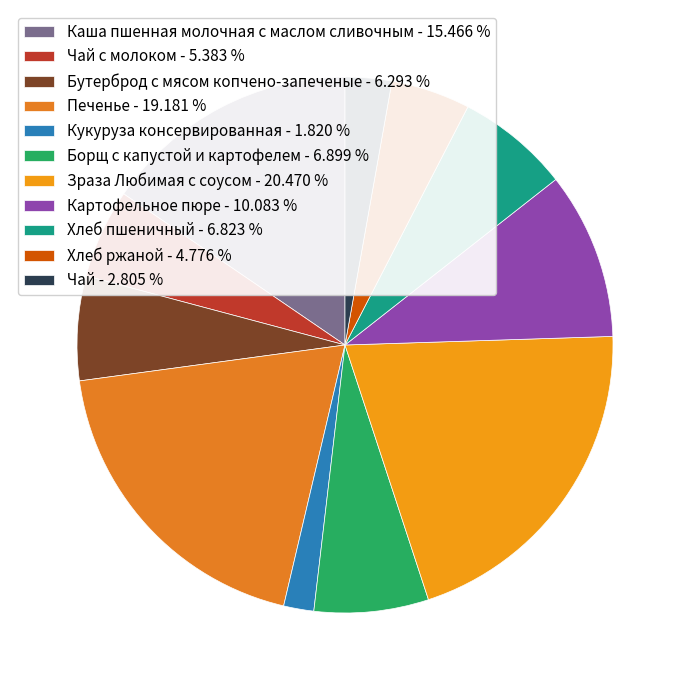

Rank the categories by value from highest to lowest.

Зраза Любимая с соусом, Печенье, Каша пшенная молочная с маслом сливочным, Картофельное пюре, Борщ с капустой и картофелем, Хлеб пшеничный, Бутерброд с мясом копчено-запеченые, Чай с молоком, Хлеб ржаной, Чай, Кукуруза консервированная